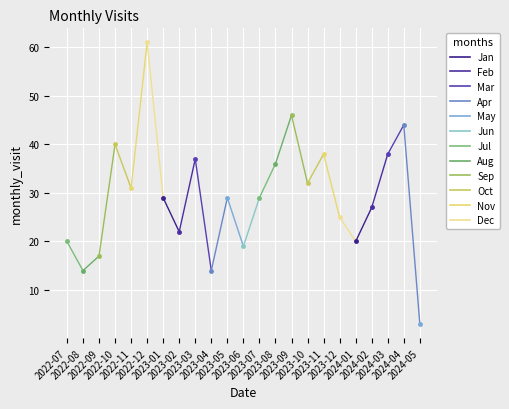

List the labels in order of value, smallest first.

2024-05, 2022-08, 2023-04, 2022-09, 2023-06, 2022-07, 2024-01, 2023-02, 2023-12, 2024-02, 2023-01, 2023-05, 2023-07, 2022-11, 2023-10, 2023-08, 2023-03, 2023-11, 2024-03, 2022-10, 2024-04, 2023-09, 2022-12